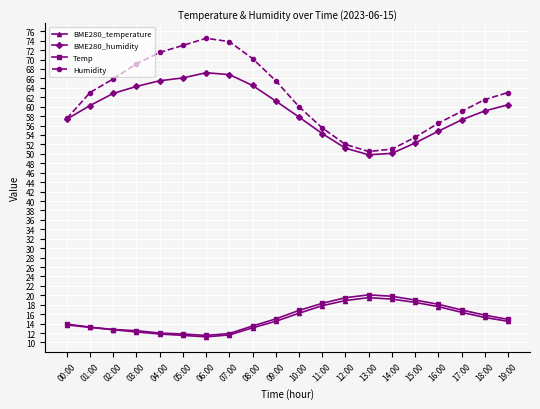

At how many categories does at least one series exceed 53?

17